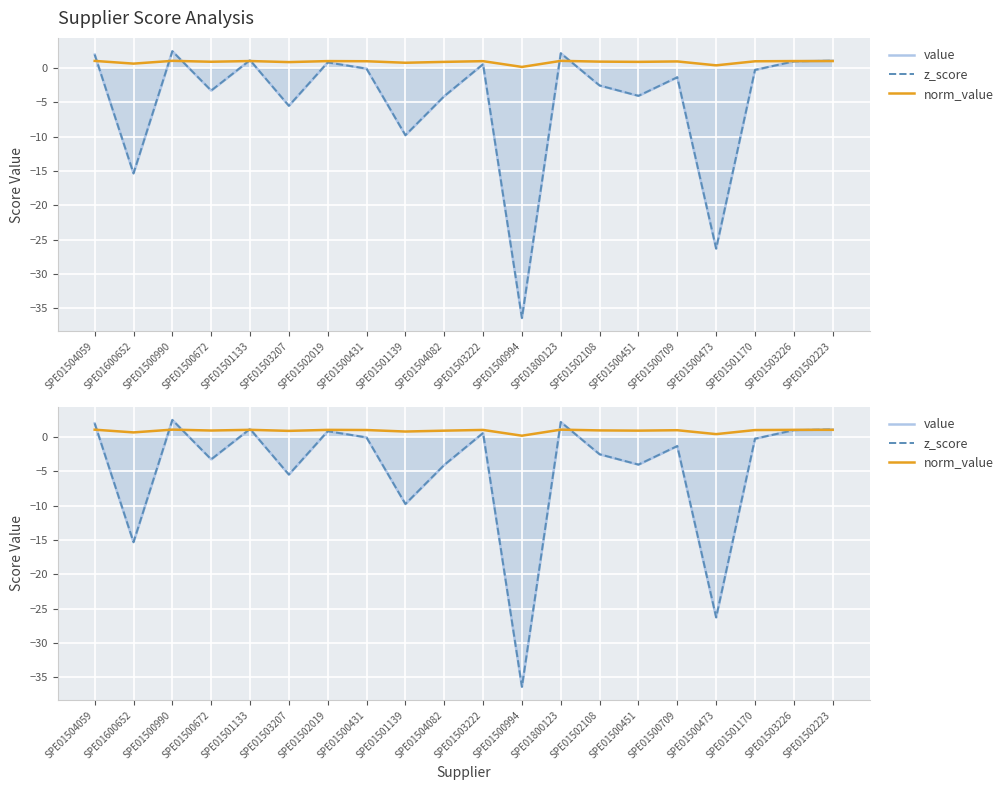

How many data points does each series have?

20